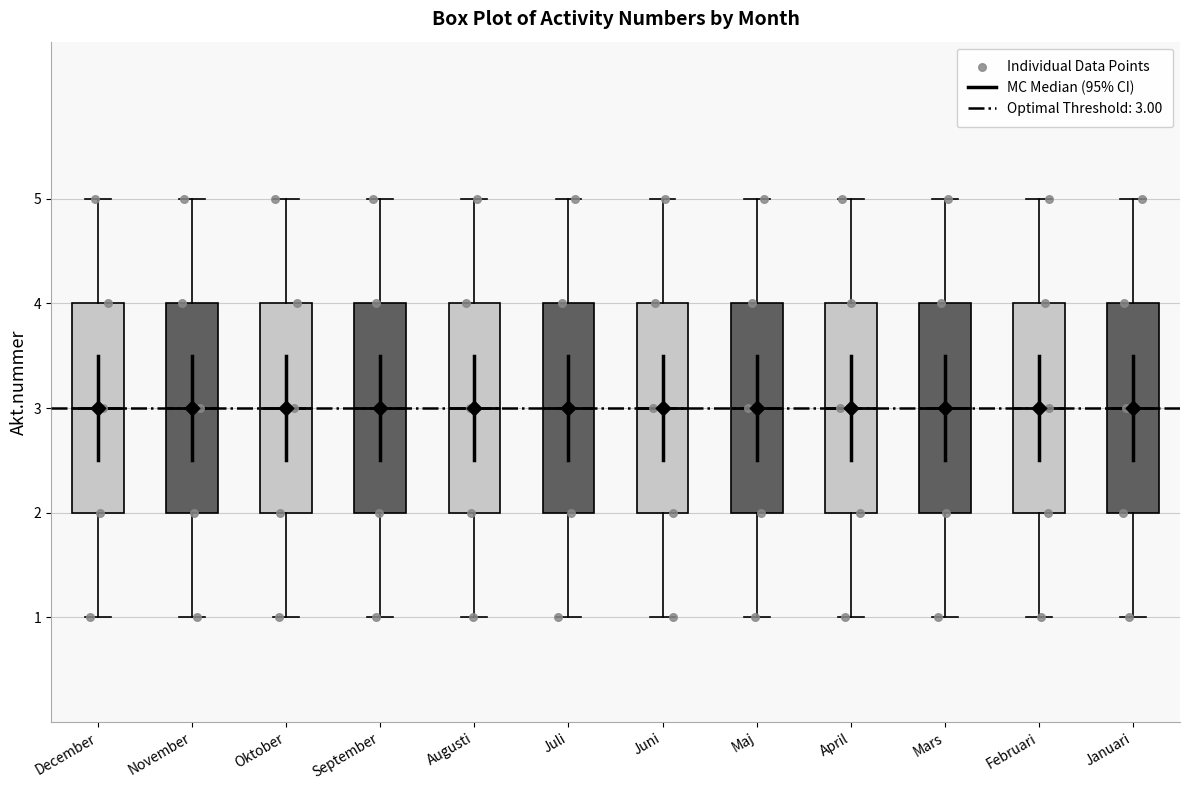

Reading left to right, transcribe this box plot: for each box, give where its median line is, the range the box spans, and where its two whiskers end, as read against the y-axis. The values are not printed on the chart, so give them approximately, as read against the axis.

December: median 3, box 2 to 4, whiskers 1 to 5
November: median 3, box 2 to 4, whiskers 1 to 5
Oktober: median 3, box 2 to 4, whiskers 1 to 5
September: median 3, box 2 to 4, whiskers 1 to 5
Augusti: median 3, box 2 to 4, whiskers 1 to 5
Juli: median 3, box 2 to 4, whiskers 1 to 5
Juni: median 3, box 2 to 4, whiskers 1 to 5
Maj: median 3, box 2 to 4, whiskers 1 to 5
April: median 3, box 2 to 4, whiskers 1 to 5
Mars: median 3, box 2 to 4, whiskers 1 to 5
Februari: median 3, box 2 to 4, whiskers 1 to 5
Januari: median 3, box 2 to 4, whiskers 1 to 5